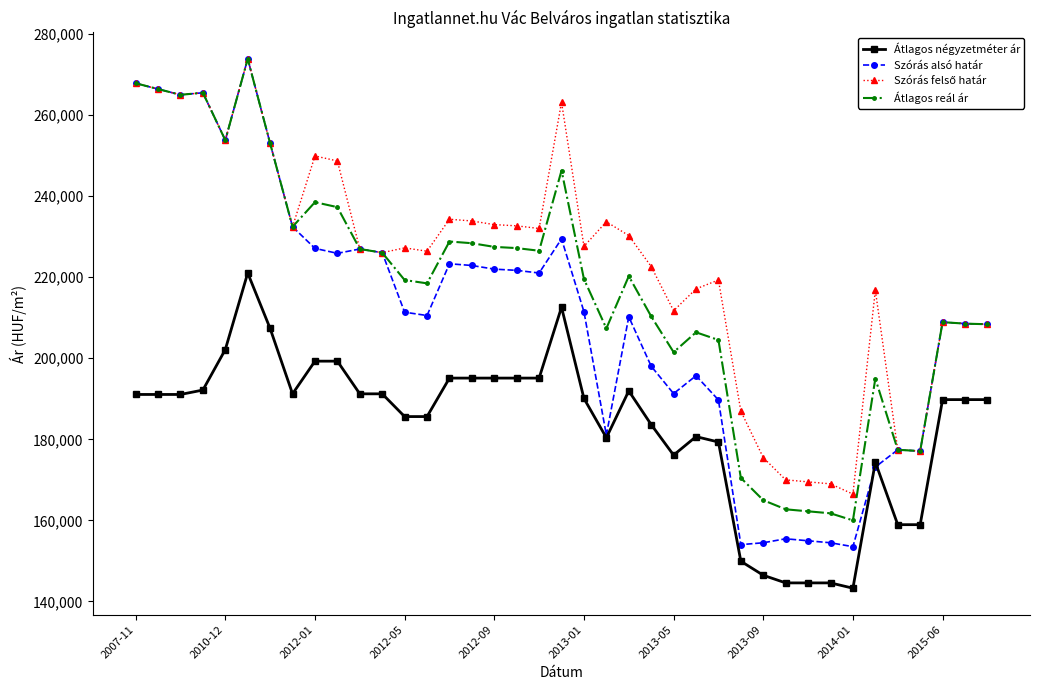

Which series has the widest spread of values?

Szórás alsó határ